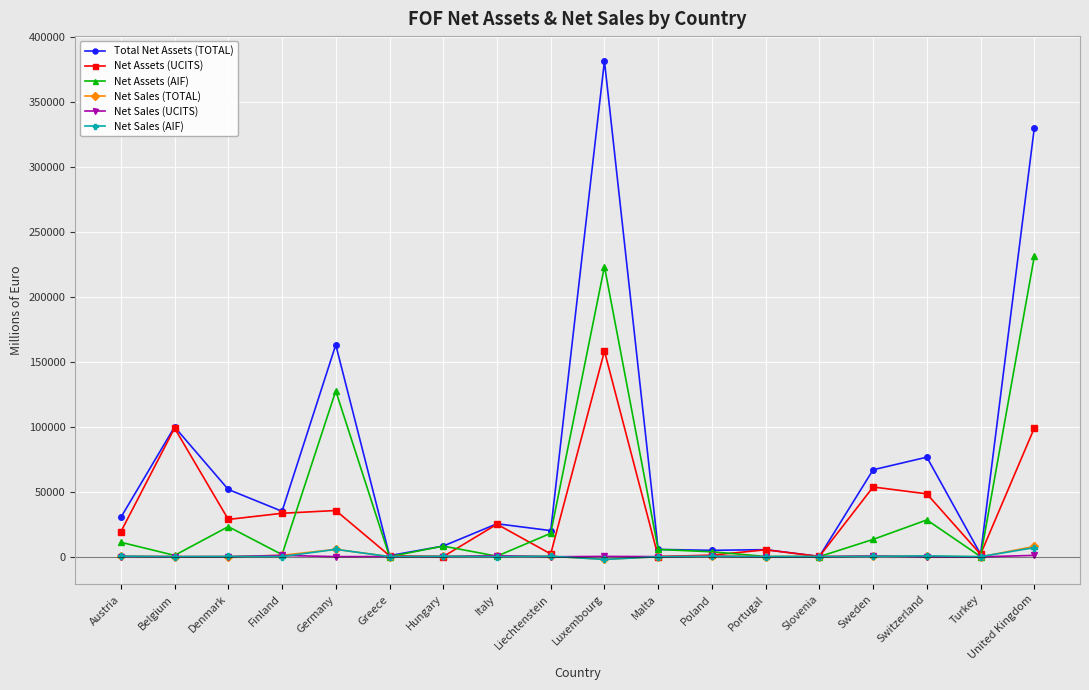

At which category is the sum across all series the highest?

Luxembourg